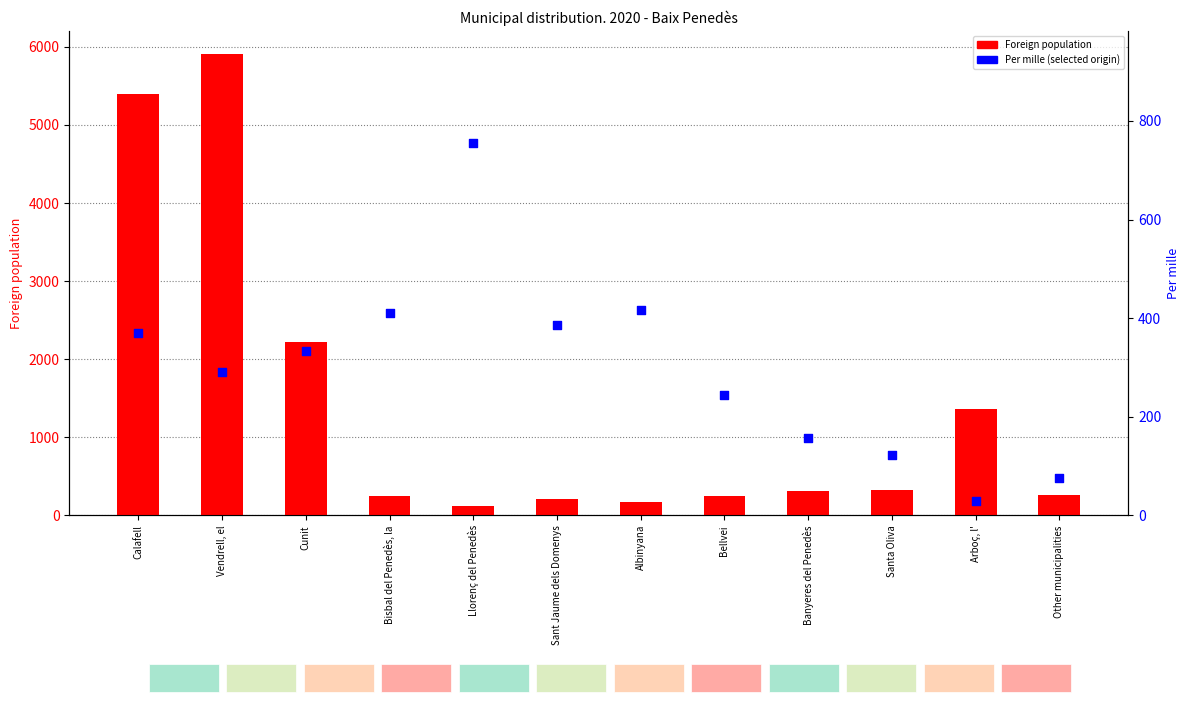

Which series contains the highest Y value?

Foreign population